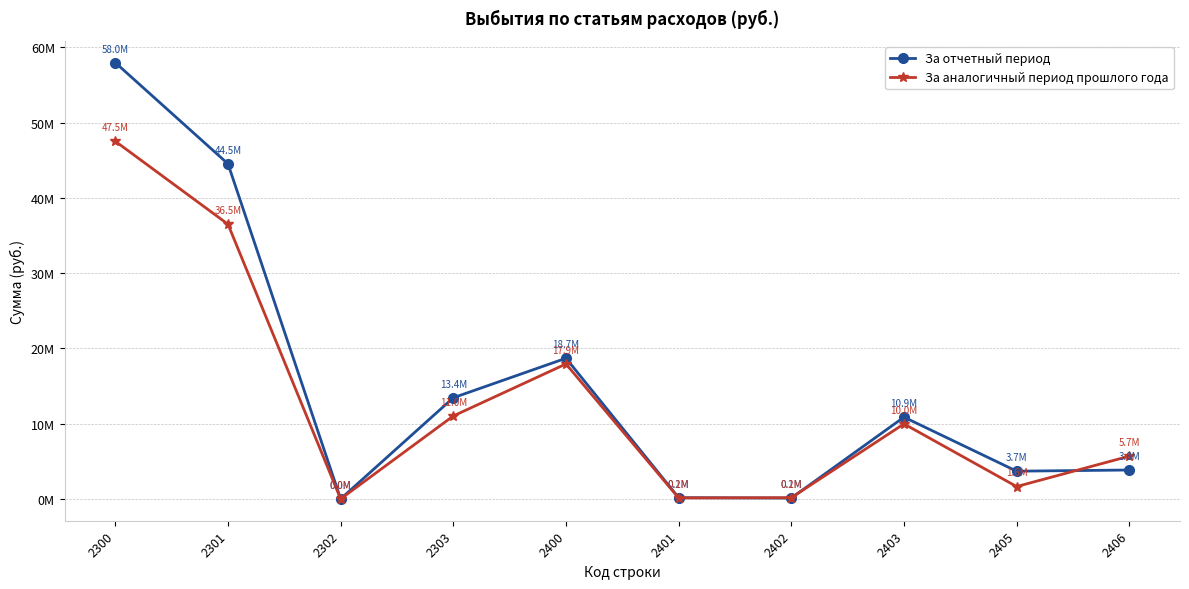

In За аналогичный период прошлого года, how many points are higher than both neighbors (excluding endpoints)?

2